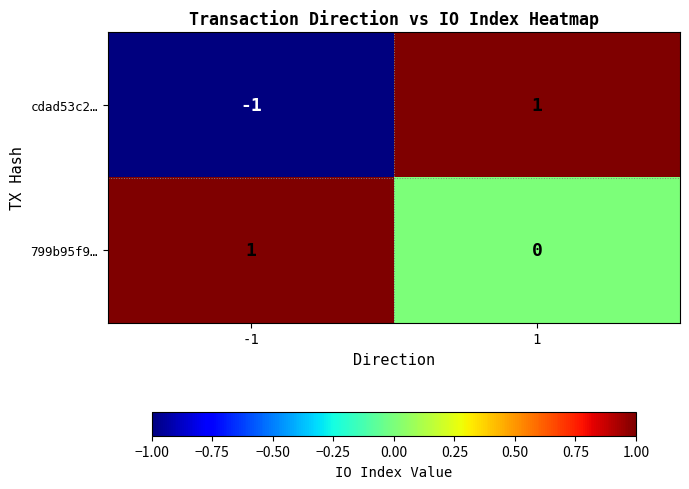

The value of cdad53c2… at -1 is 0. True or false?

False